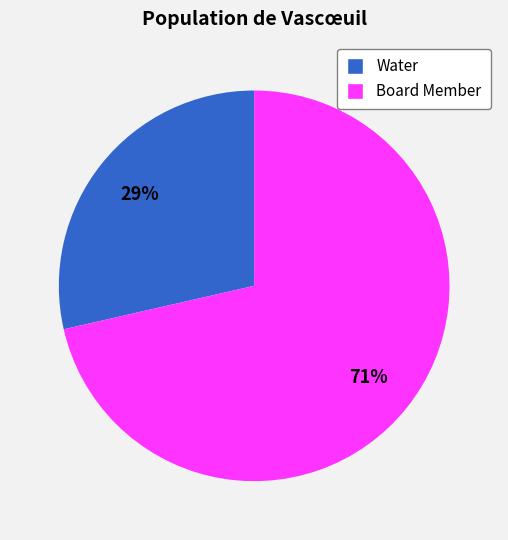

Is it true that Board Member is 71% of the pie?

True